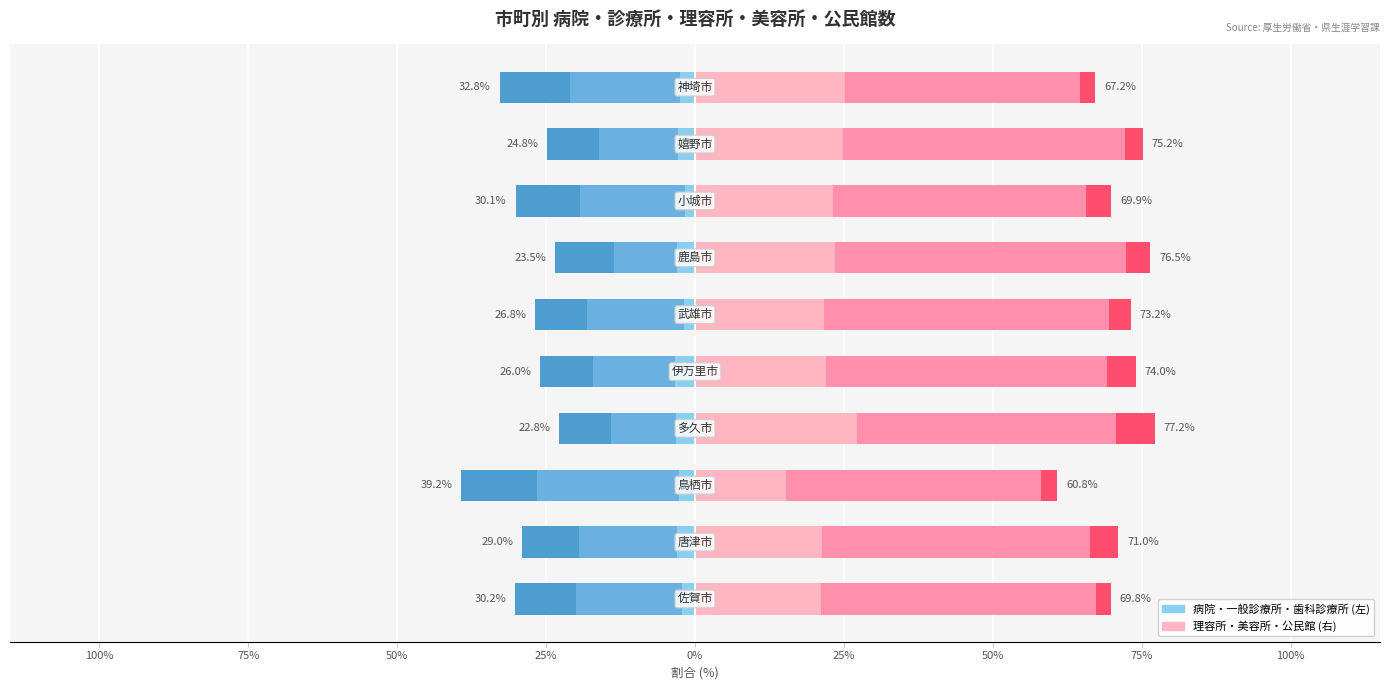

What is the sum of all 一般診療所 values?

-158.8